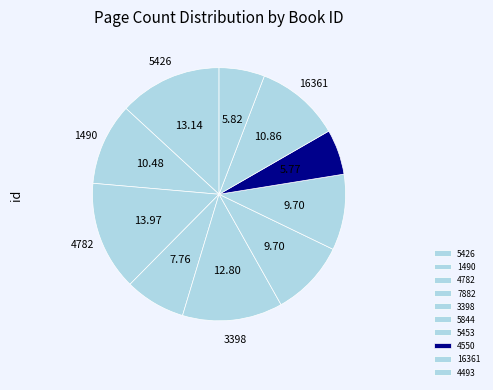

True or false: 4550 accounts for 1% of the total.

False